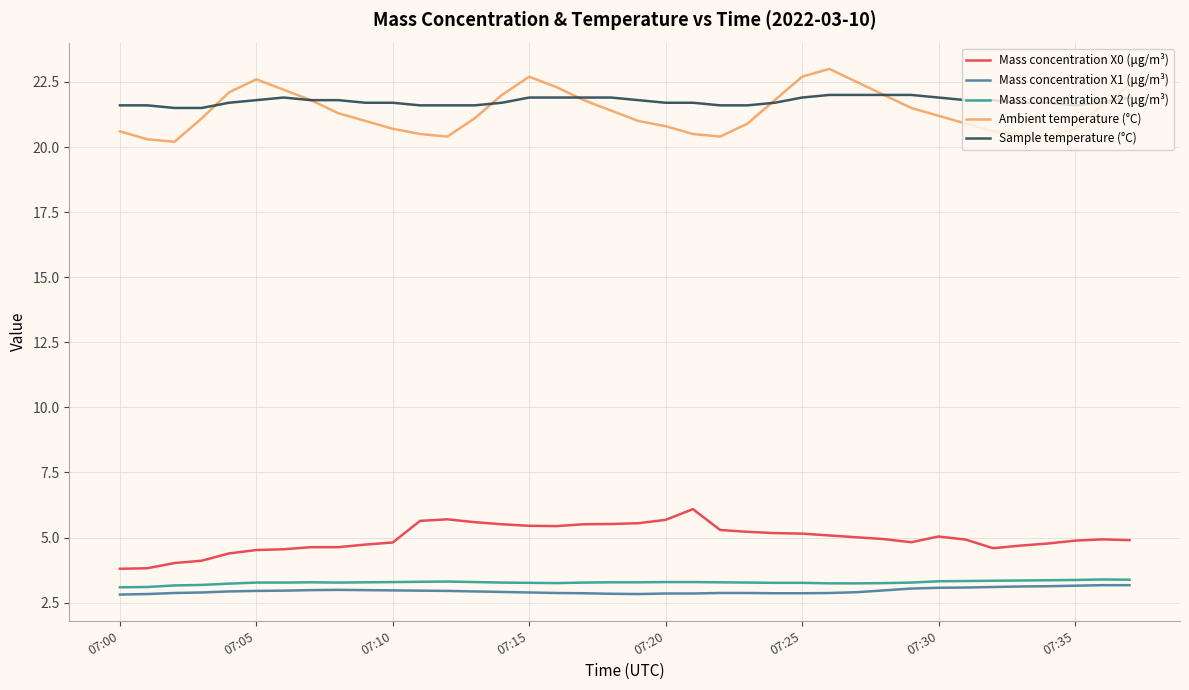

What is the lowest value of the Mass concentration X2 (μg/m³) series?

3.1